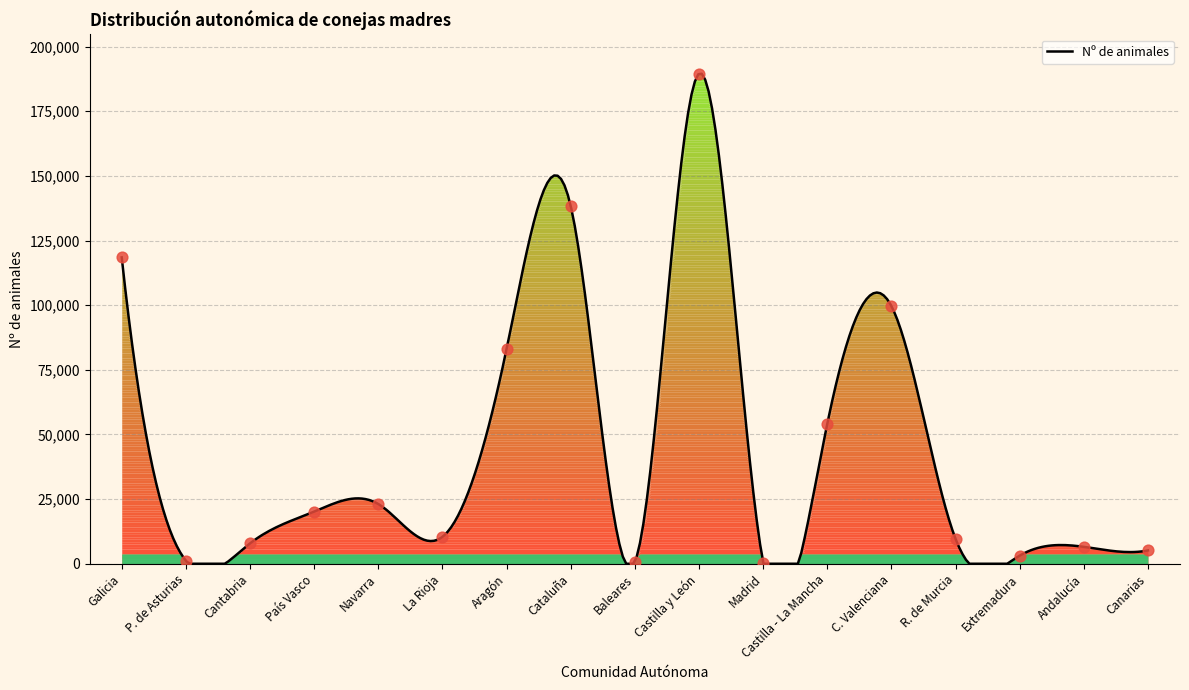

What is the ratio of the value at Cataluña to the value at Navarra?

6.0